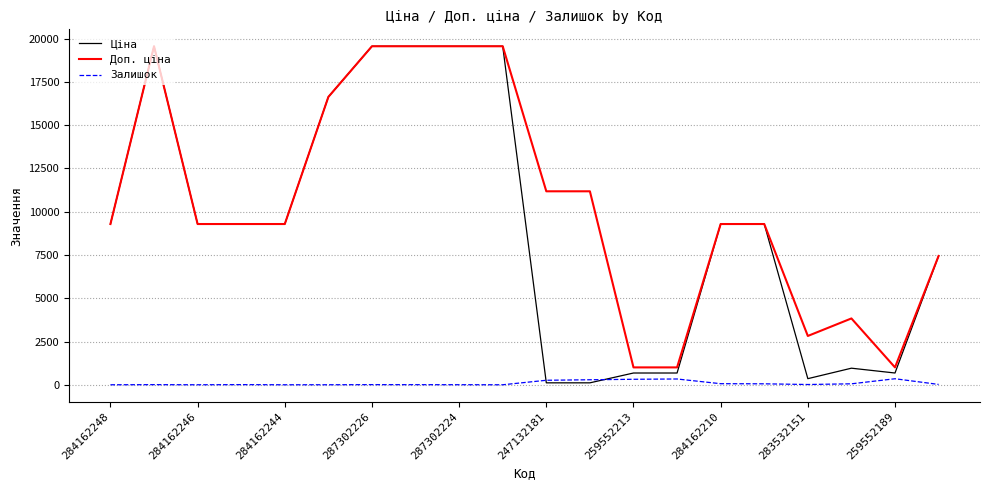

Which series has the largest range (max minus min)?

Ціна